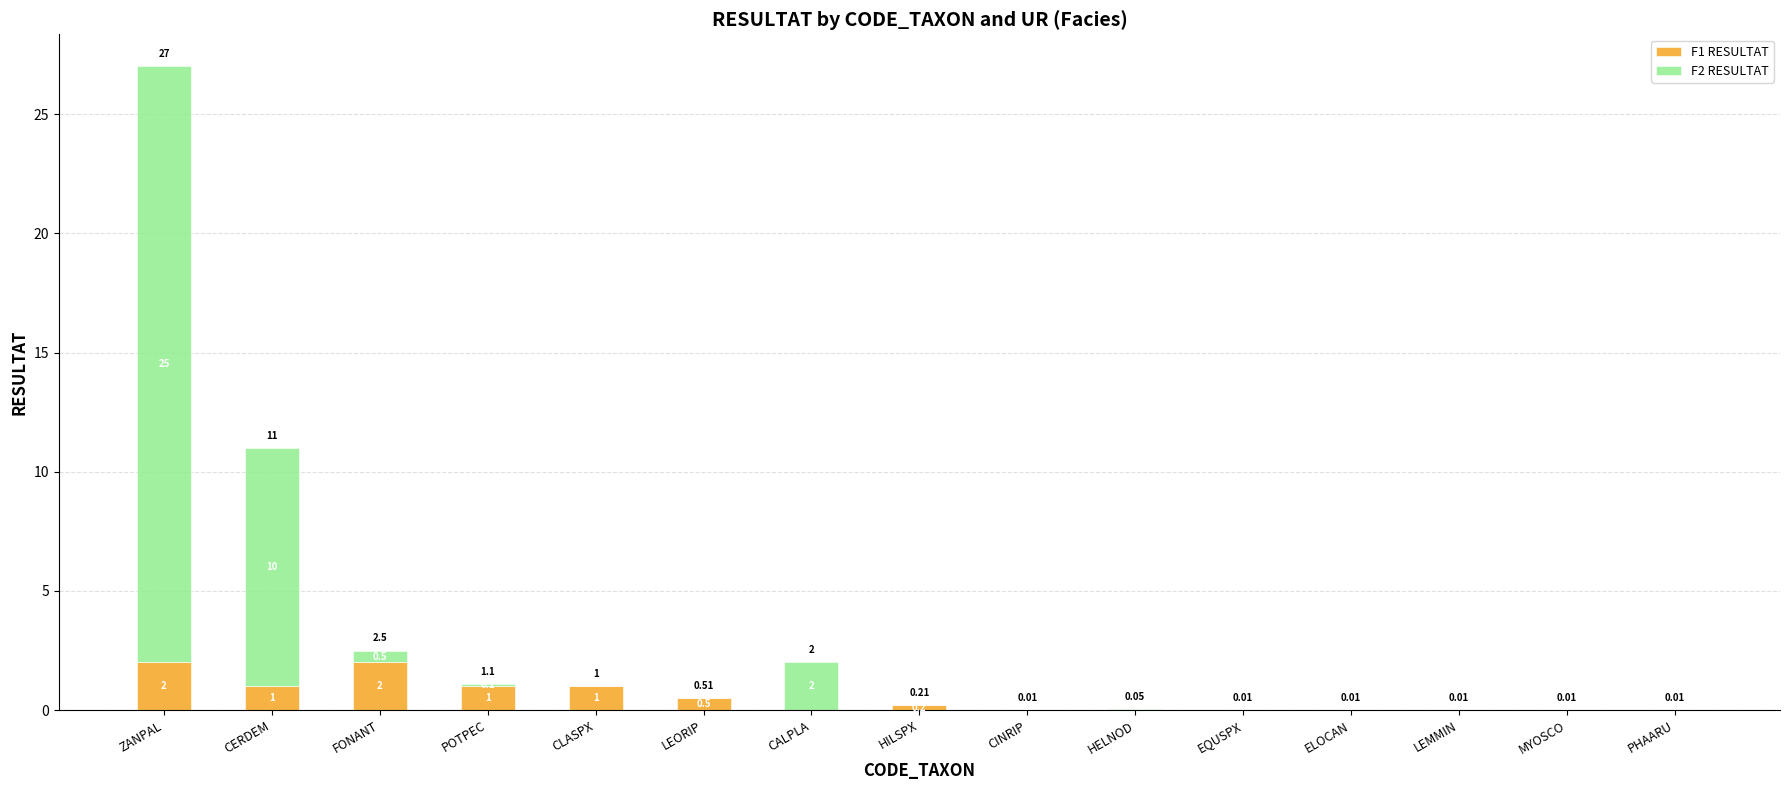

The F1 RESULTAT series shows 0.2 at HILSPX. True or false?

True